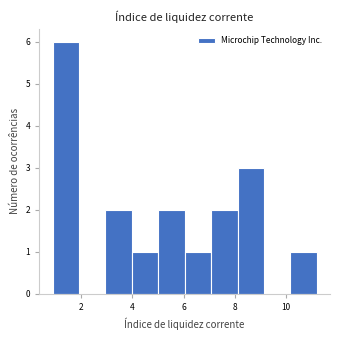

Reading left to right, list every bar in this chart as the range it spans on the x-axis followed by its height. Neither the bar edges nor the heights are printed on the chart, so give them approximately, as read against the axes.

0.8 to 2.0: 6
2.0 to 3.0: 0
3.0 to 4.0: 2
4.0 to 5.0: 1
5.0 to 6.0: 2
6.0 to 7.0: 1
7.0 to 8.2: 2
8.2 to 9.2: 3
9.2 to 10.2: 0
10.2 to 11.2: 1